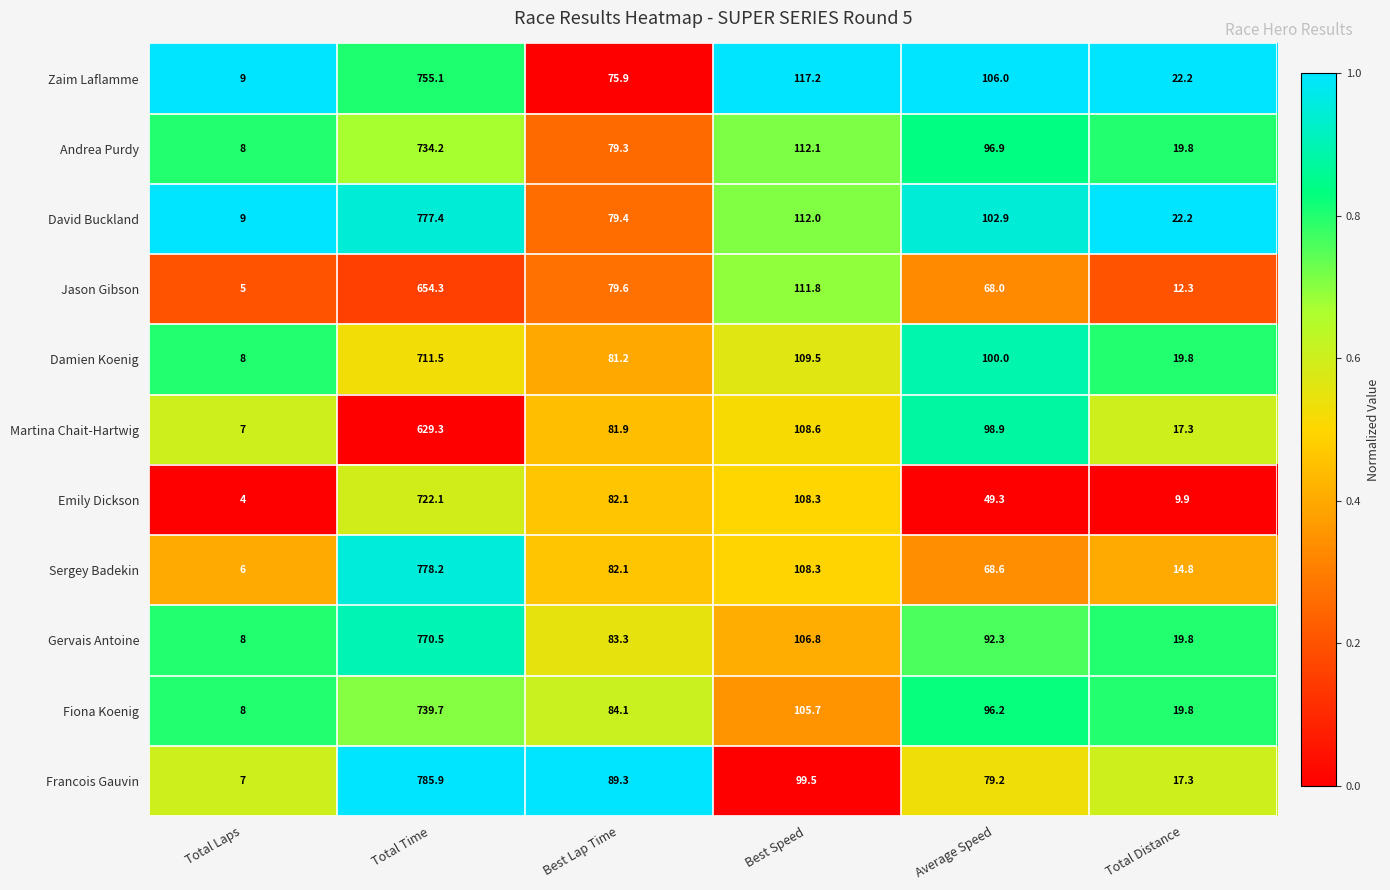

Which series has the largest range (max minus min)?

Francois Gauvin